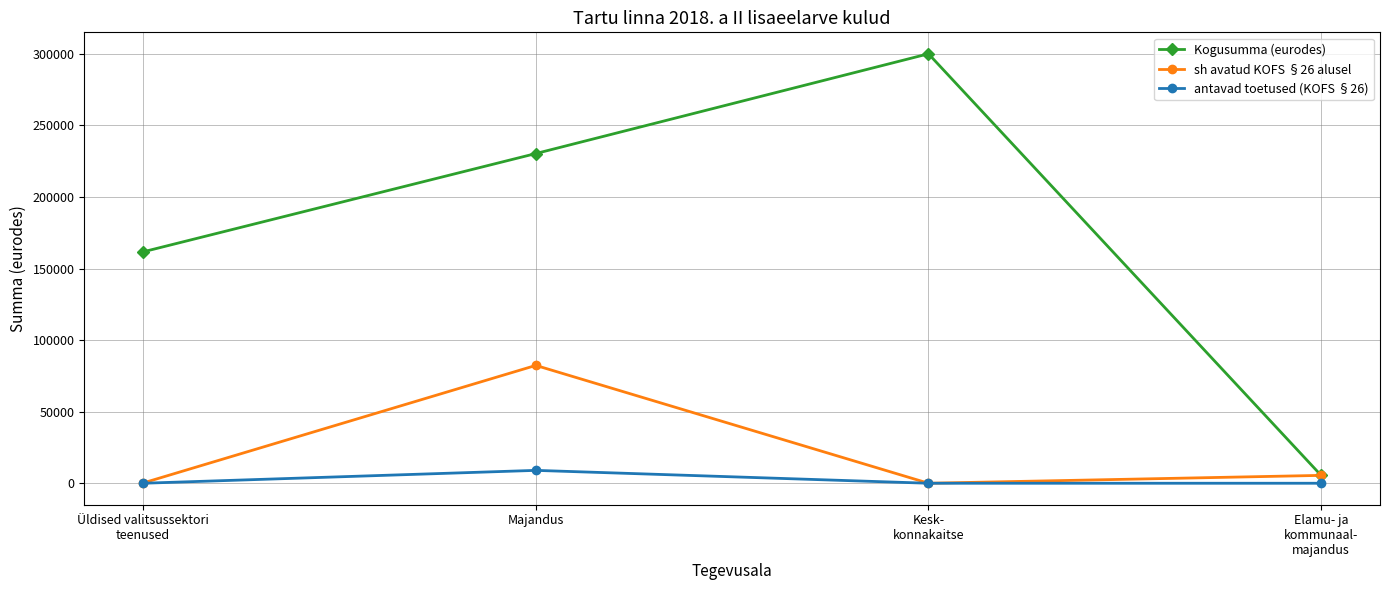

True or false: Kogusumma (eurodes) has more than 0 points higher than both neighbors.

True